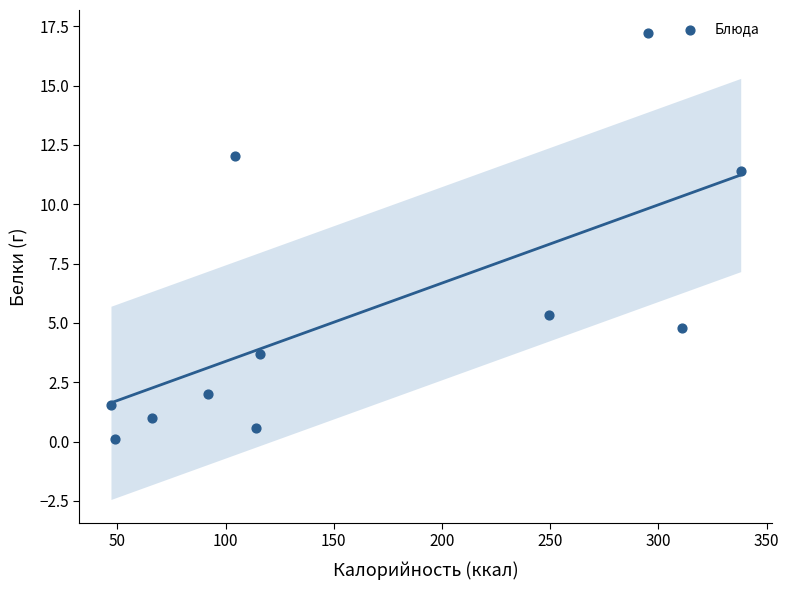

What is the range of Y values (max minus min)?

17.1